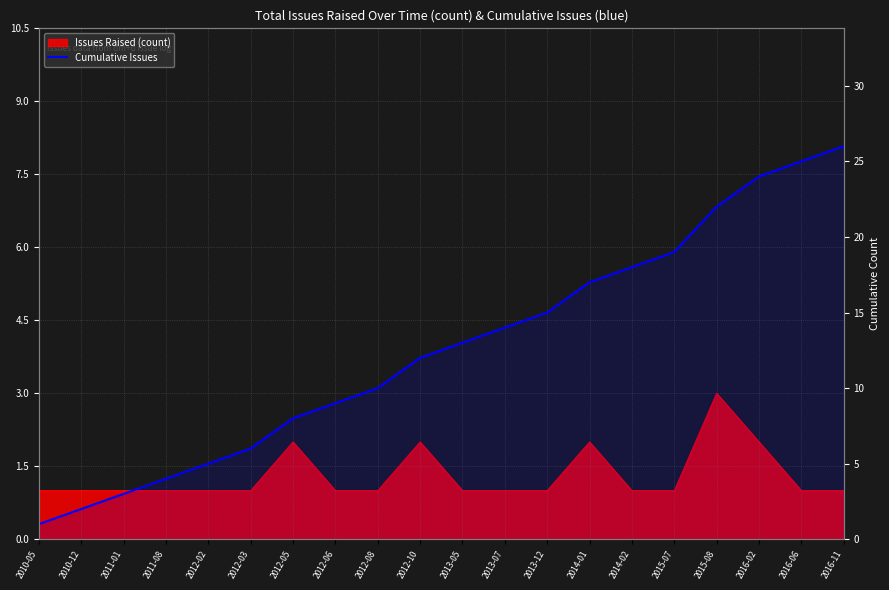

Approximately how many times larger is the value at 2011-08 compared to 2016-06?

0.2